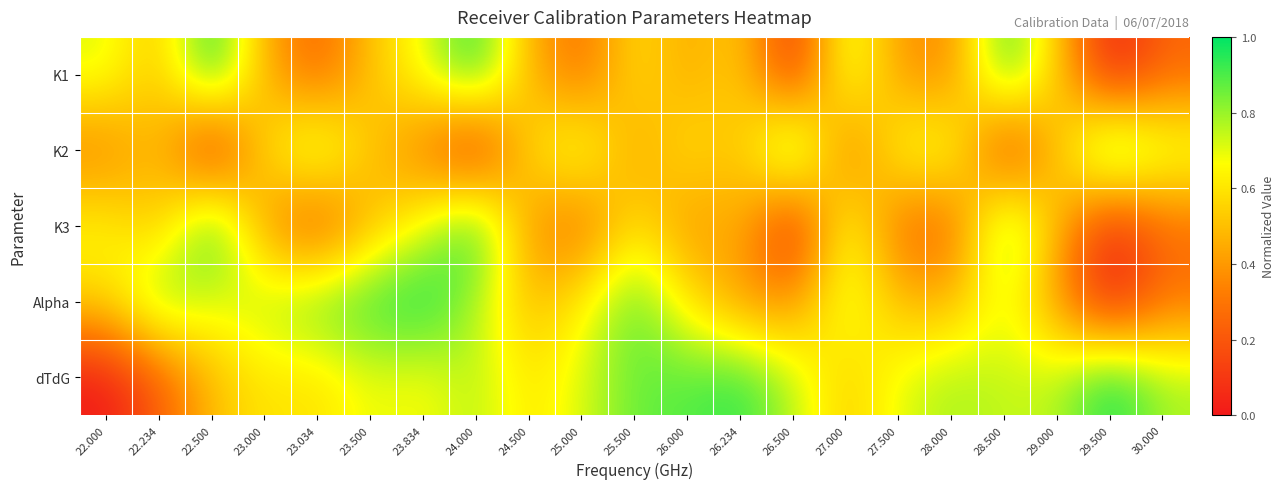

At which category does the chart reach its minimum across all series?

29.500